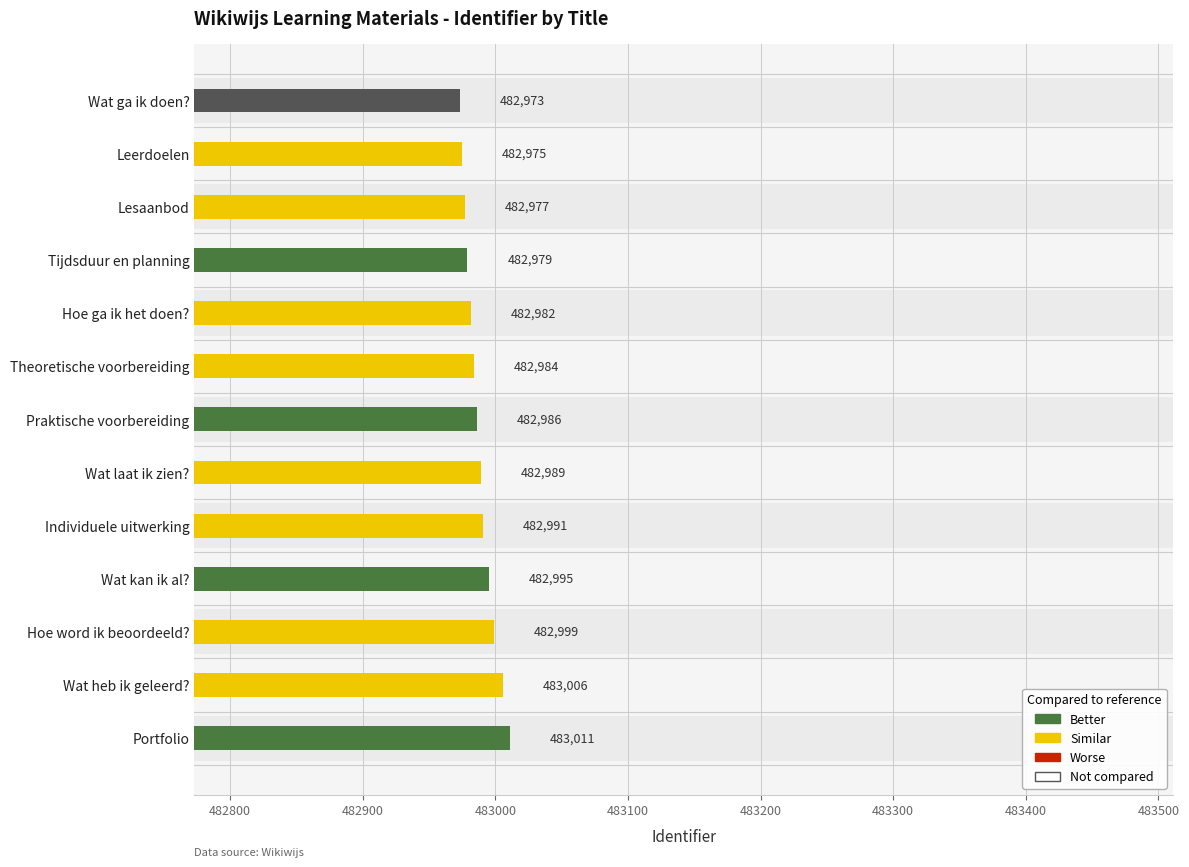

How many data points are above 482986?

6